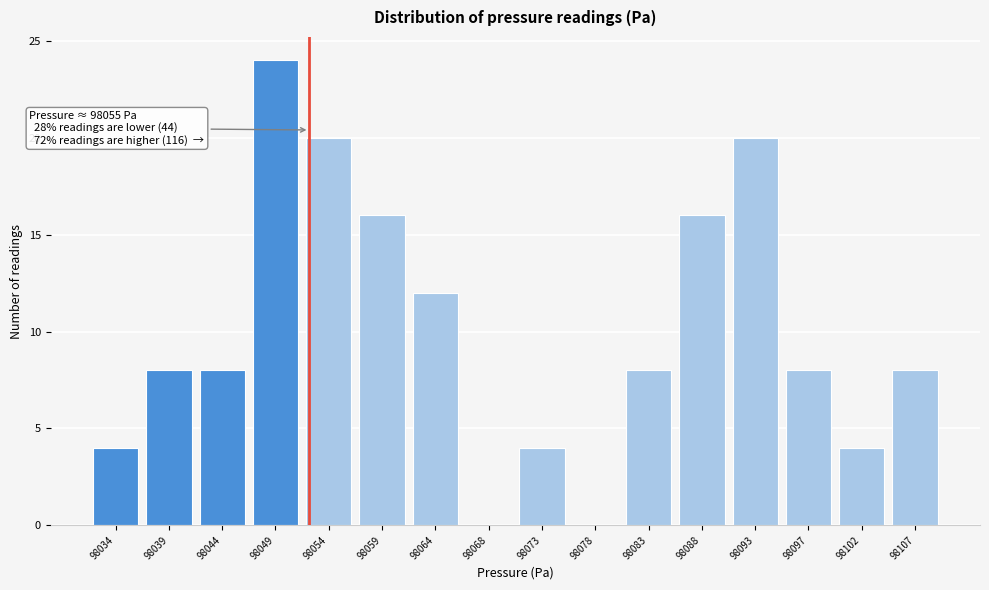

Reading left to right, transcribe all the data shown in this chart.

98034=4	98039=8	98044=8	98049=24	98054=20	98059=16	98064=12	98068=0	98073=4	98078=0	98083=8	98088=16	98093=20	98097=8	98102=4	98107=8